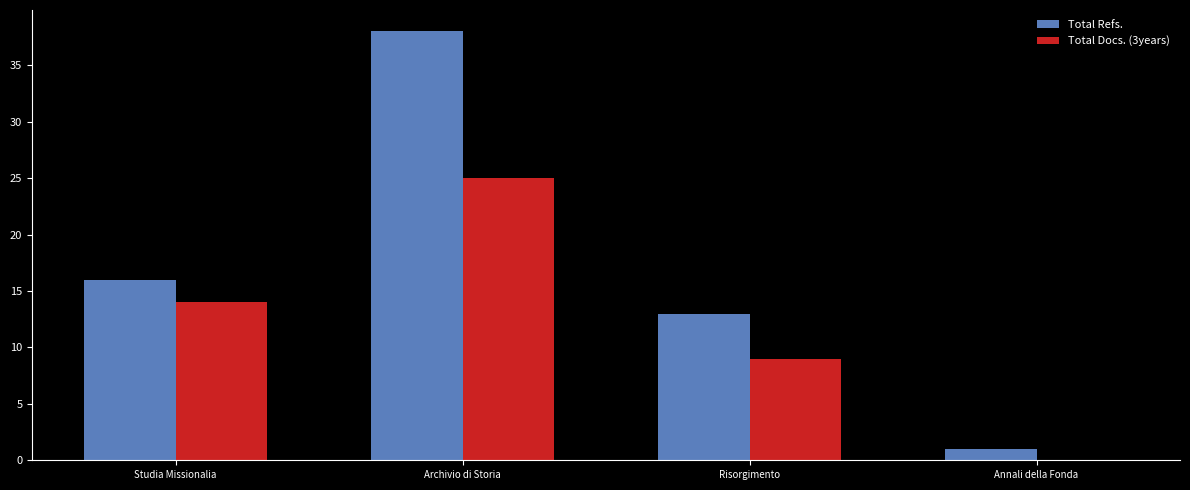

Where is Total Refs. nearest to the value 19?

Studia Missionalia